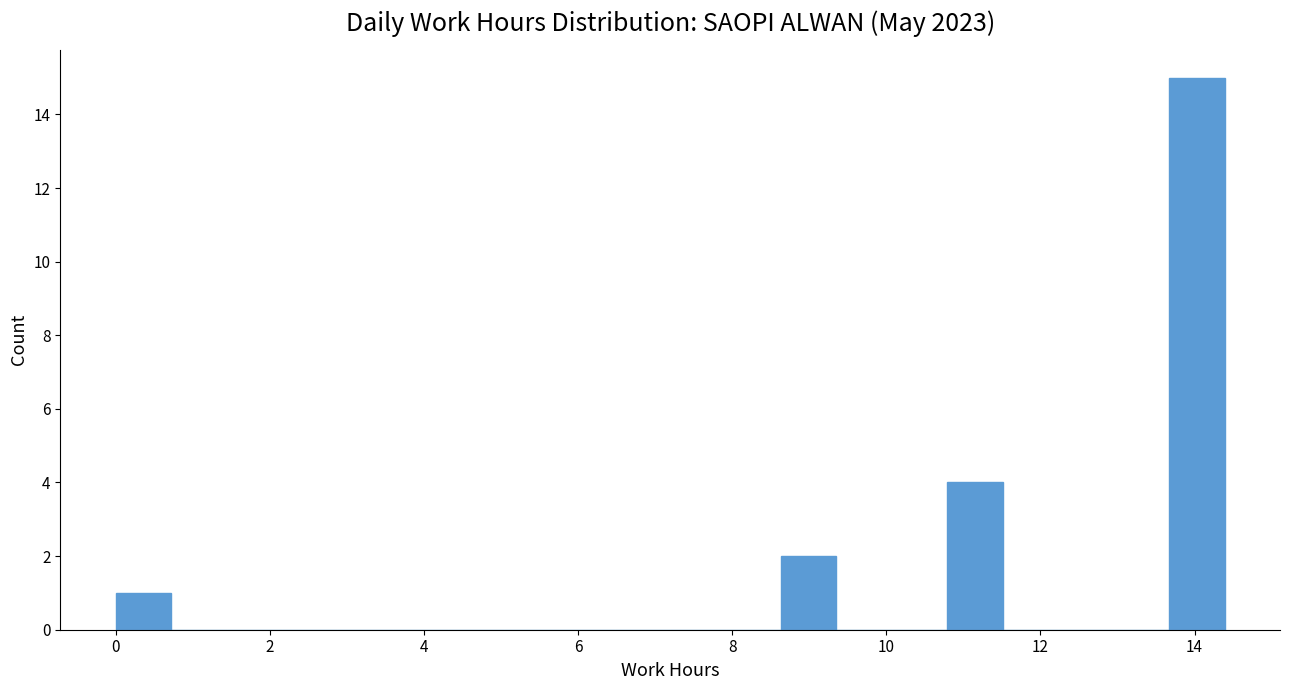

Read against the x-axis, roughly where is the centre of the tallest bar?

14.0